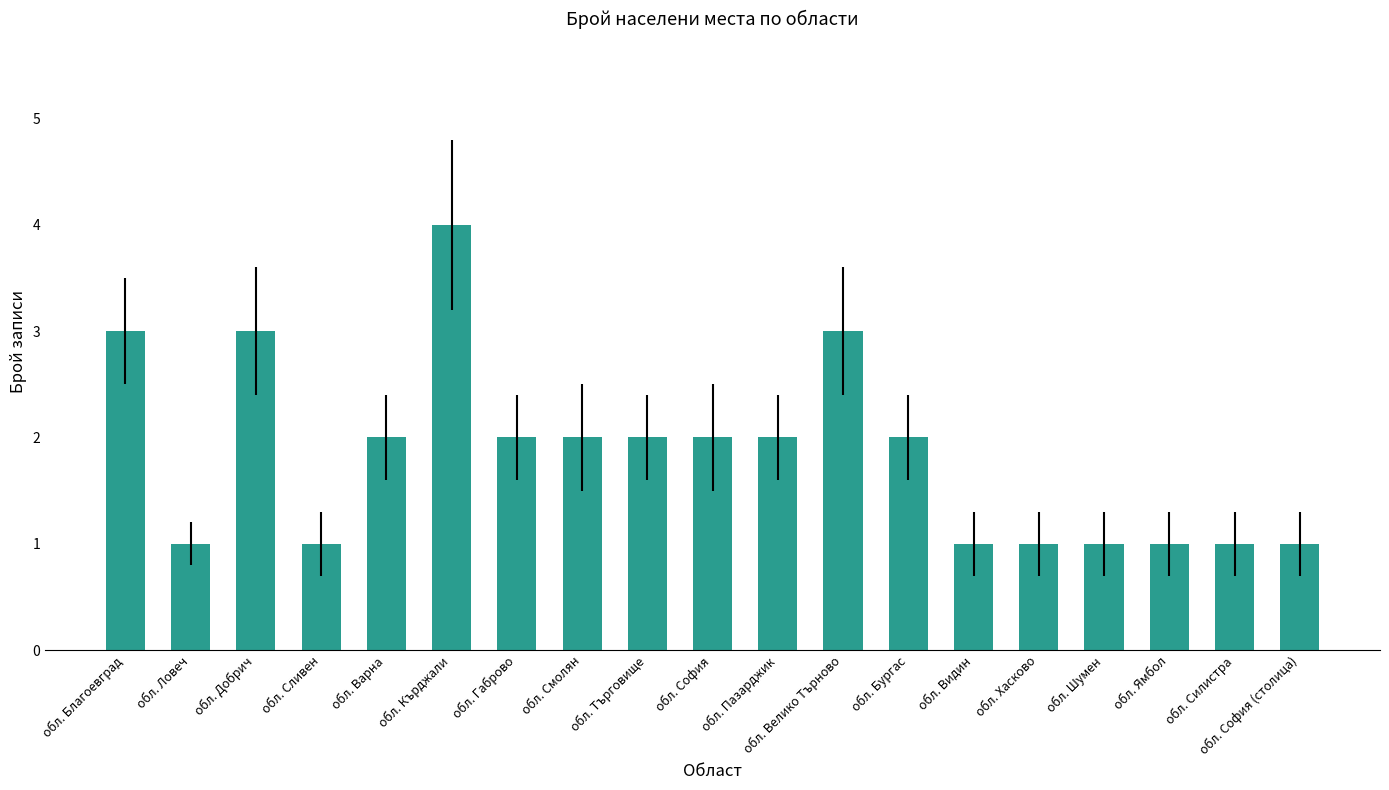

How many bars are there in total?

19